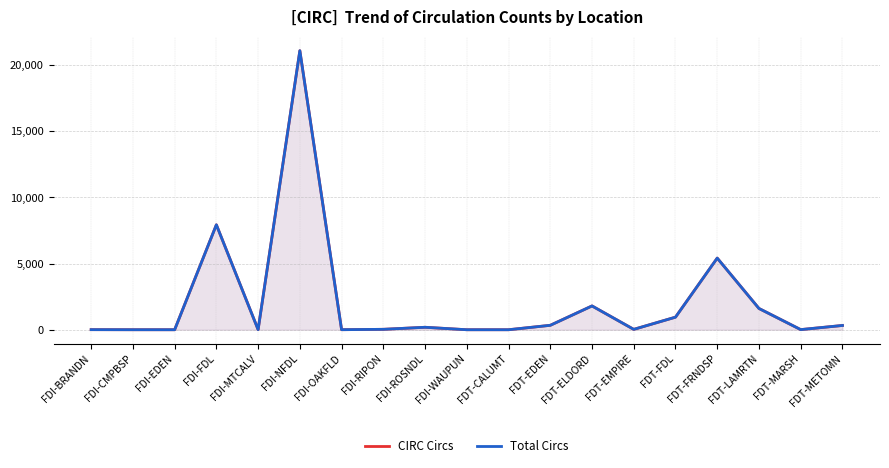

Where is the first local maximum for Total Circs?

FDI-FDL